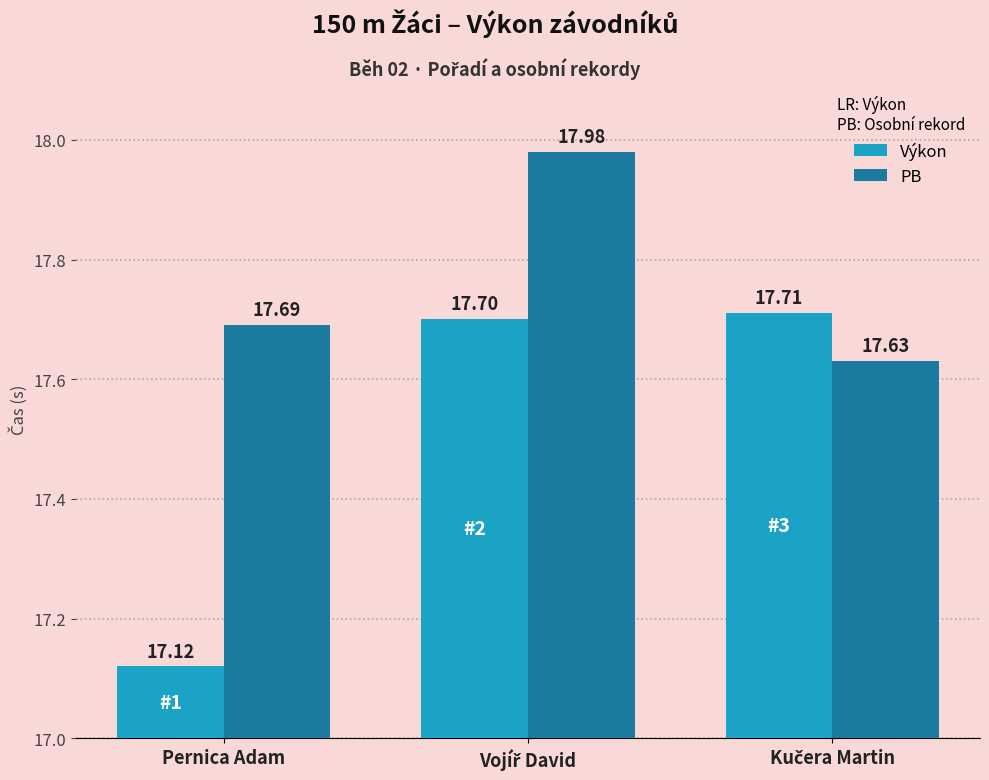

Reading left to right, list all the values displayed in this chart.

Výkon: 17.1	17.7	17.7
PB: 17.7	18.0	17.6